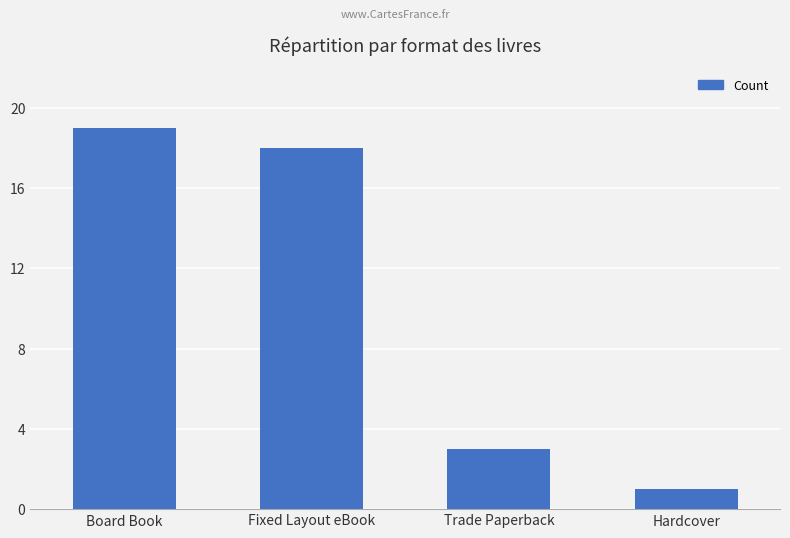

What is the minimum value shown in the chart?

1